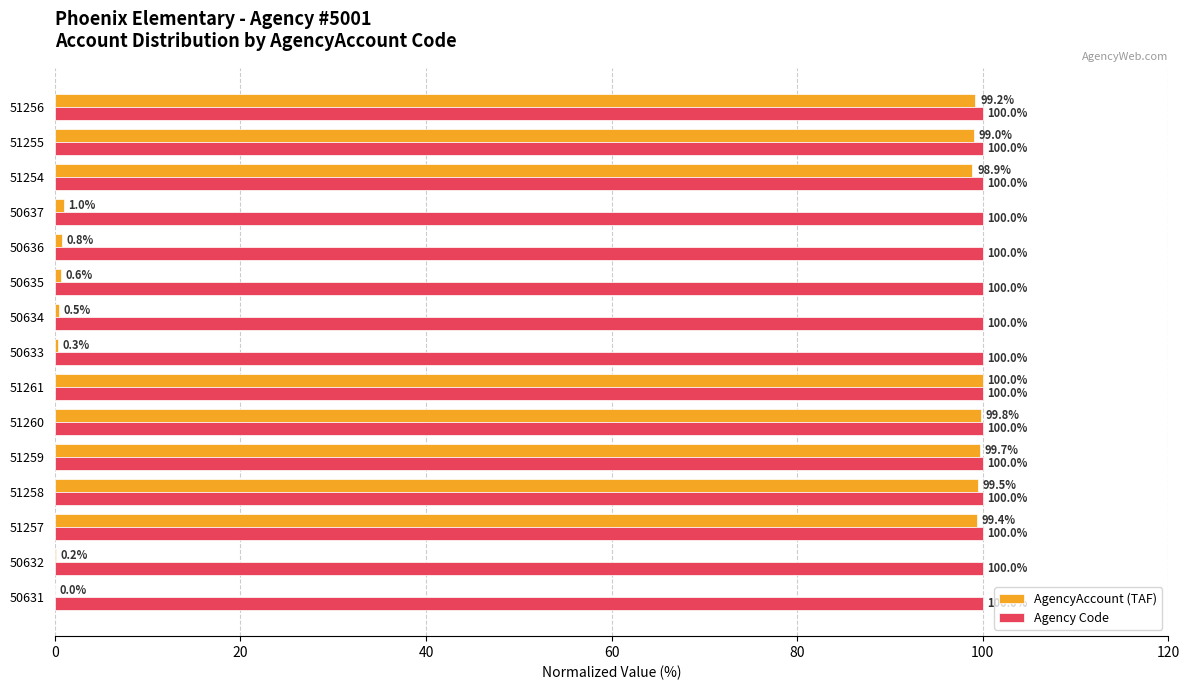

What is the sum of all Agency Code values?

1500.0